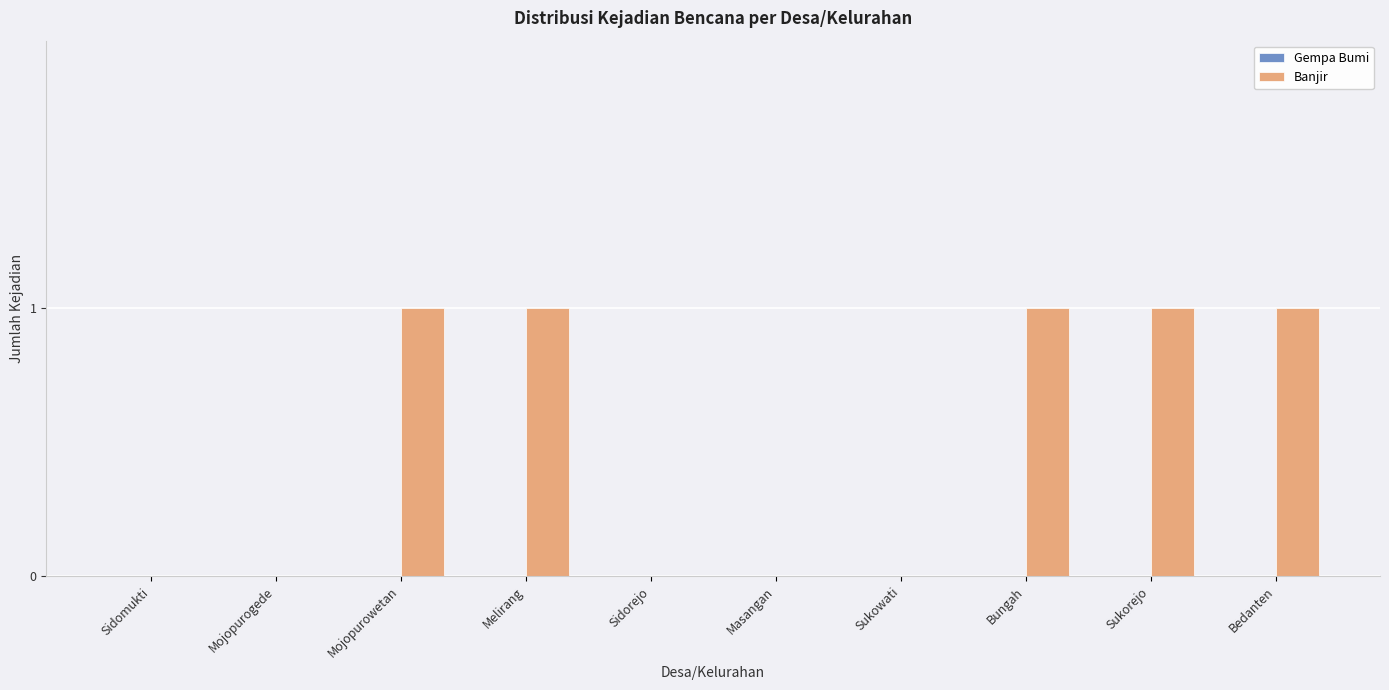

The value at Sidomukti is 1. True or false?

False